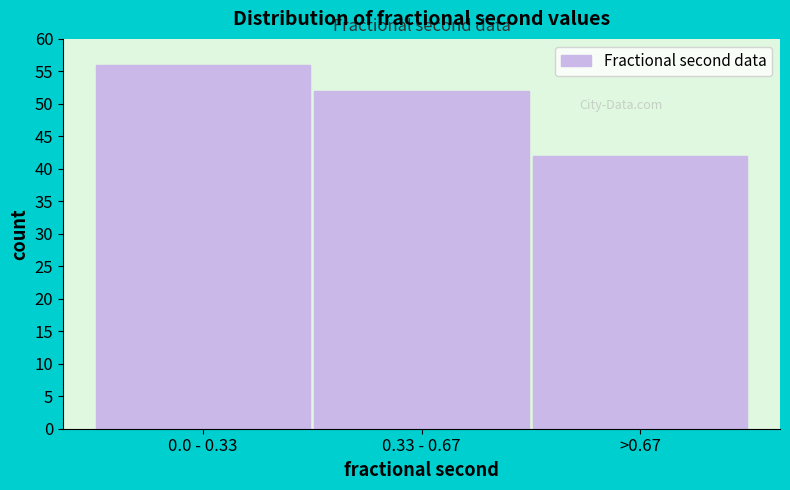

Reading right to left, list all the values displayed in this chart.

42	52	56